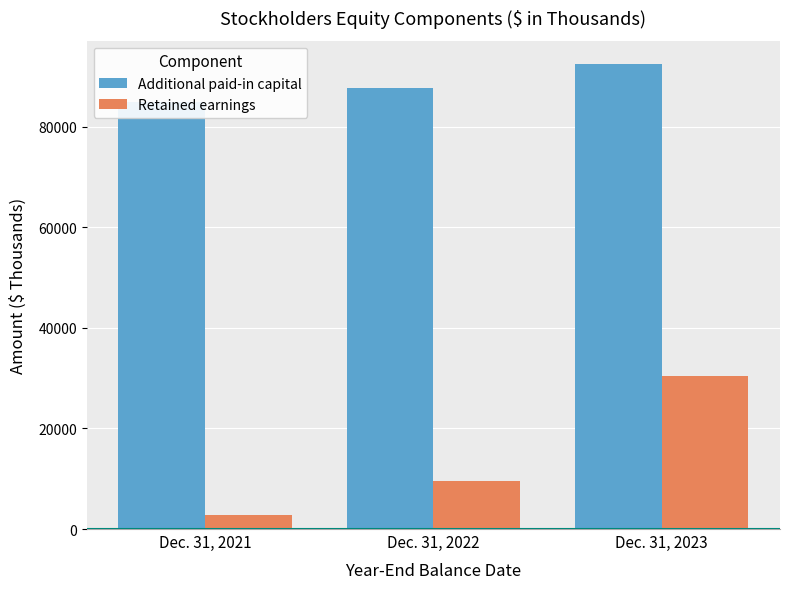

At how many categories does at least one series exceed 66094?

3